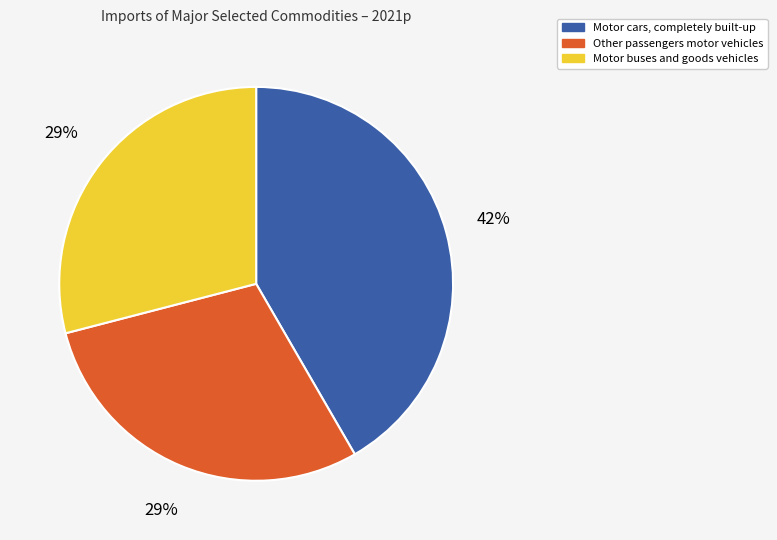

To the nearest percent, what is the difference between the Motor cars, completely built-up and Motor buses and goods vehicles slice percentages?

13%